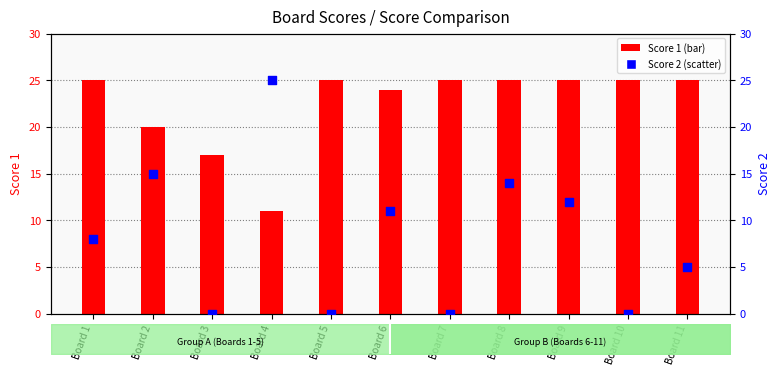

Which series reaches the maximum Y coordinate?

Score 1